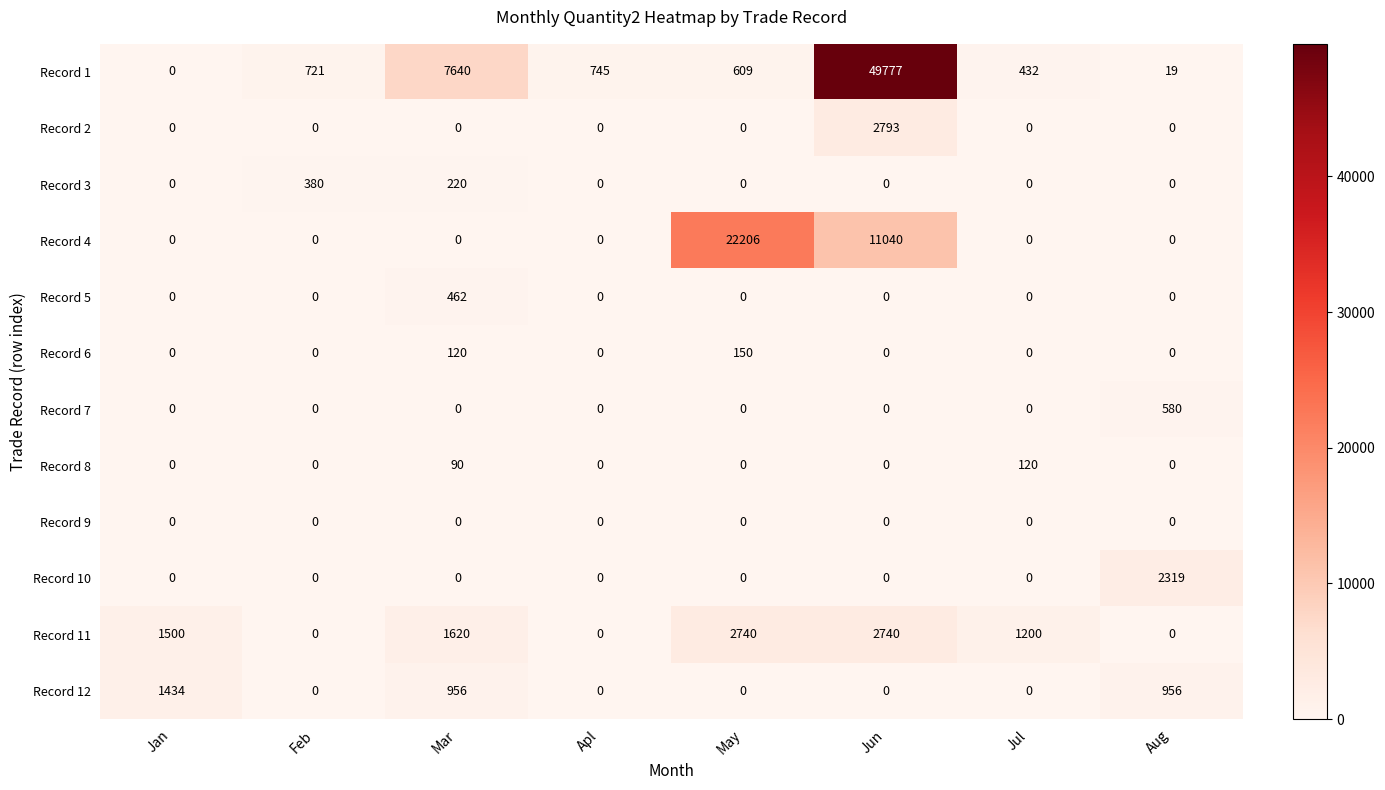

How many positive values does the Record 10 series have?

1